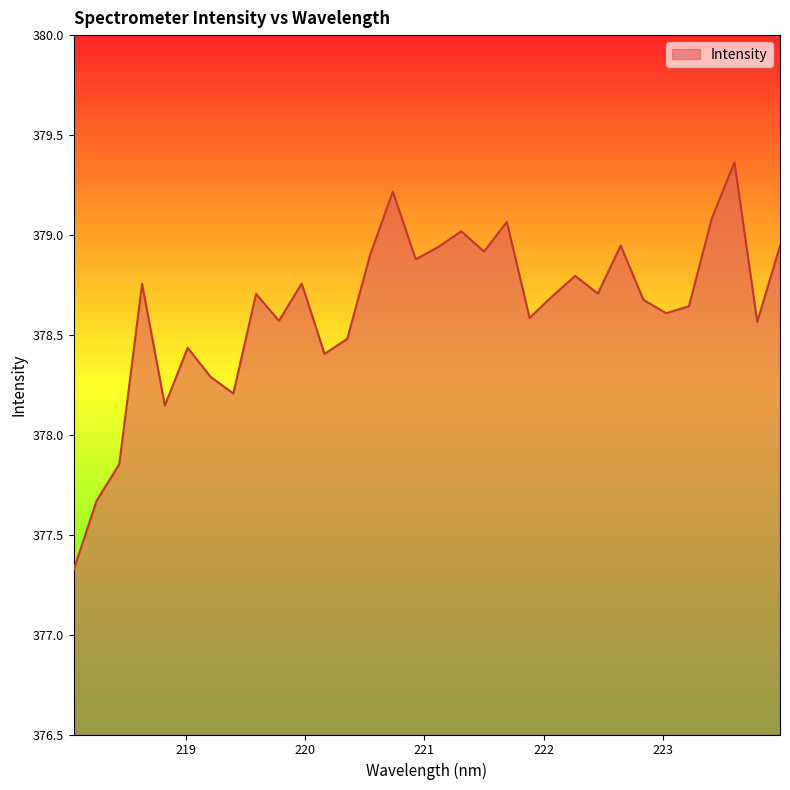

What is the difference between the maximum and minimum values?

2.0